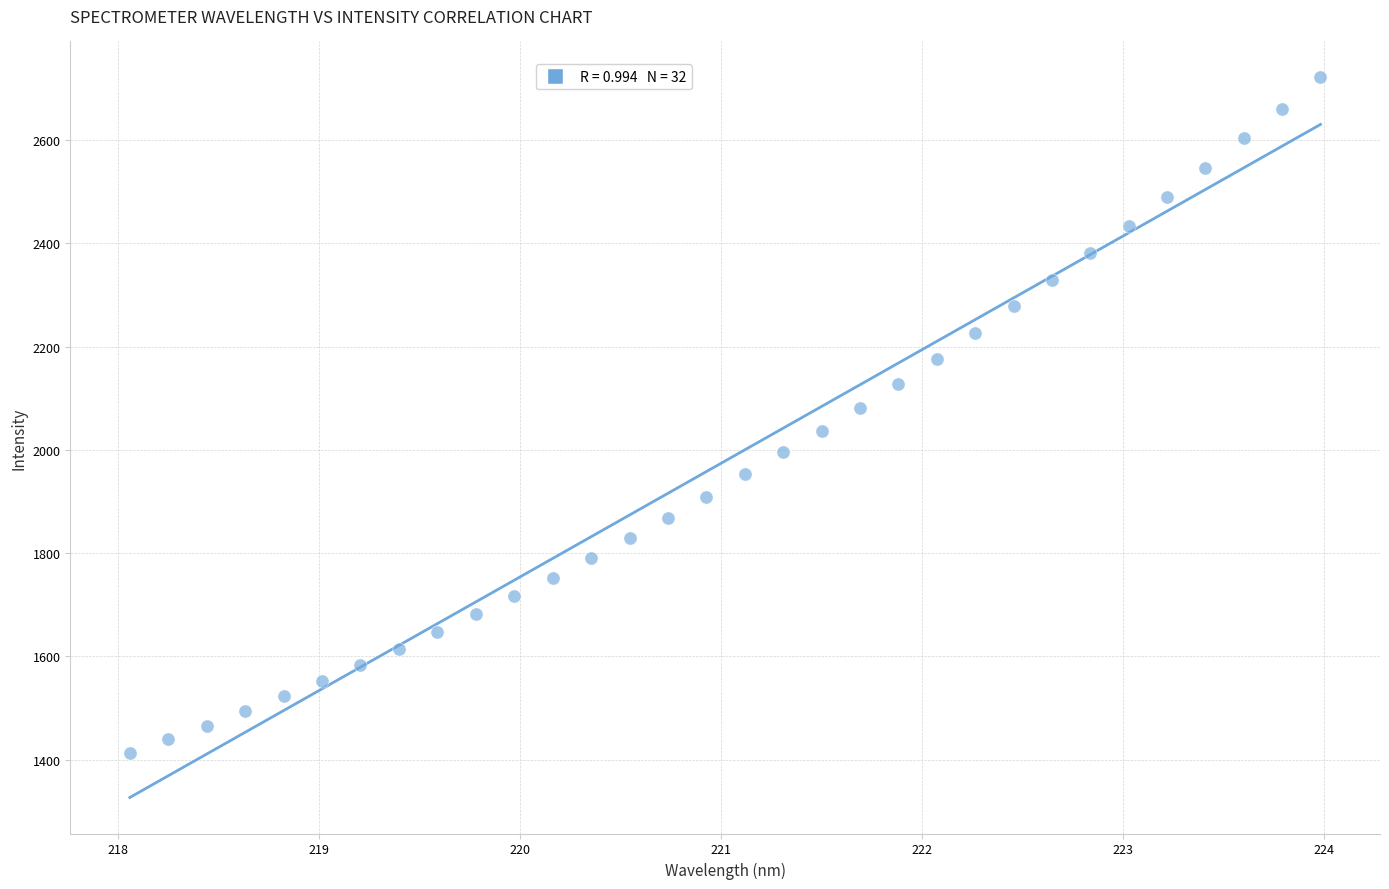

What is the range of Y values (max minus min)?

1308.8